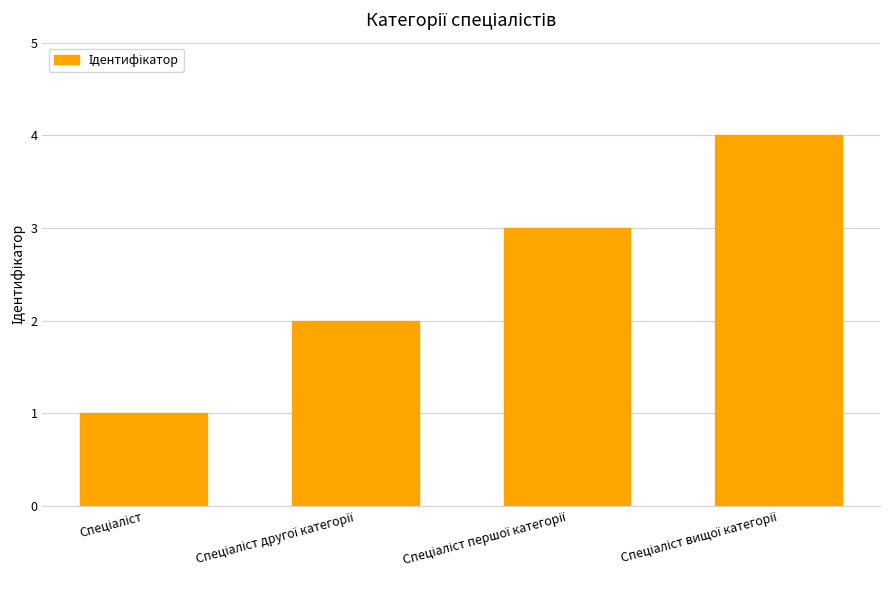

What is the sum of all values?

10